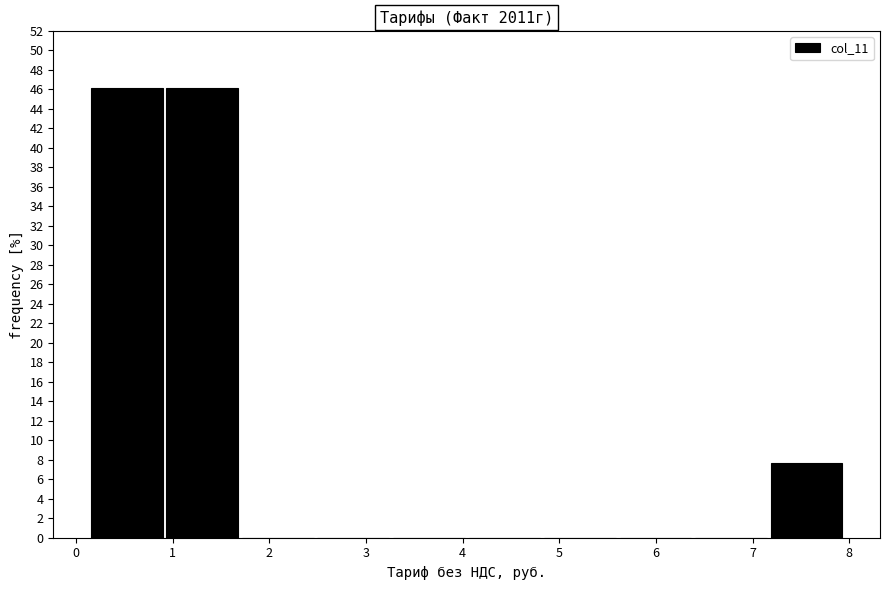

What is the height of the bar covering 0.9 to 1.7 on the x-axis? Neither the bar edges nor the heights are printed on the chart, so give them approximately, as read against the axes.

46.2